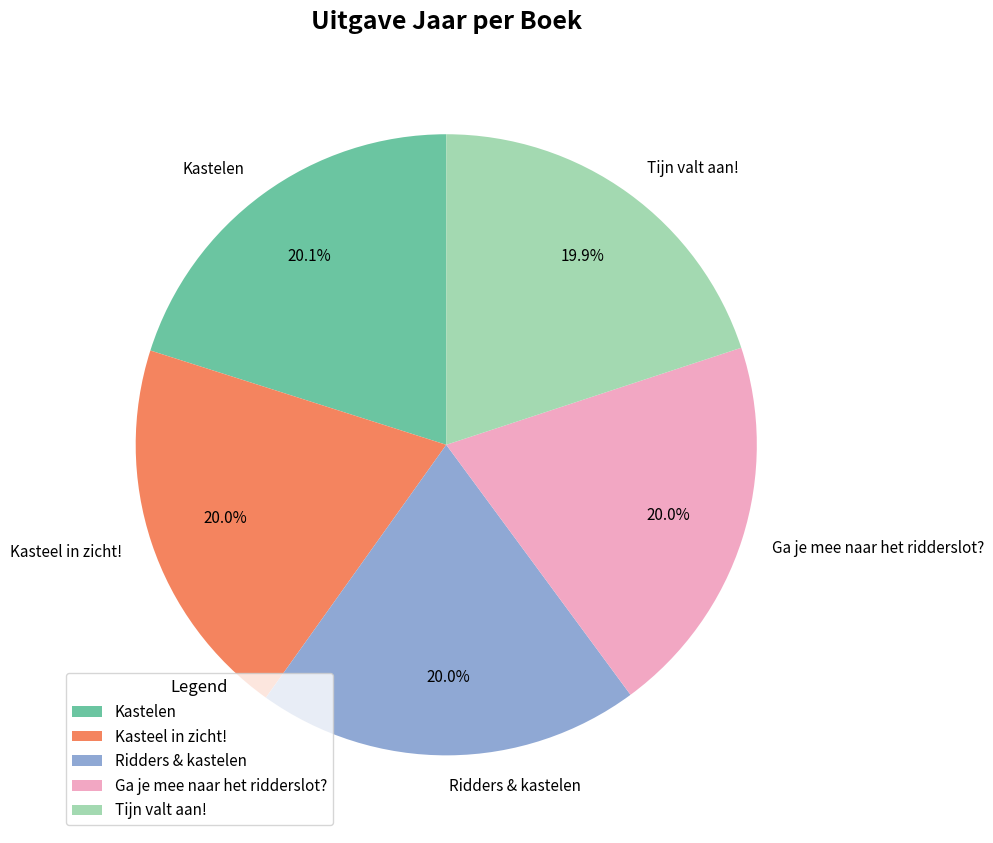

The Kastelen slice represents 20% of the pie. True or false?

True